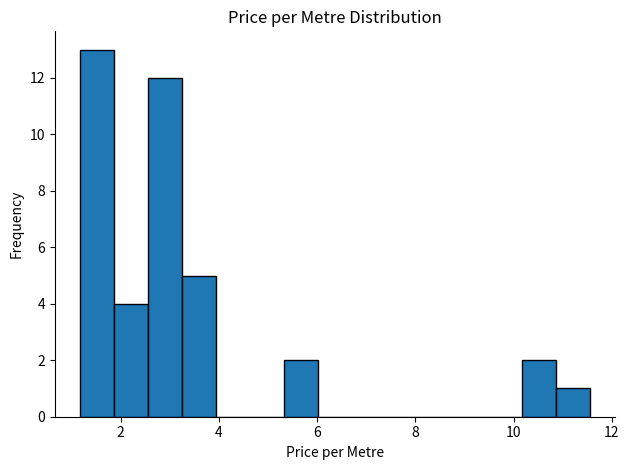

Around what value on the x-axis is the tallest bar? Give the approximate position of its centre, as read against the axis.

1.6